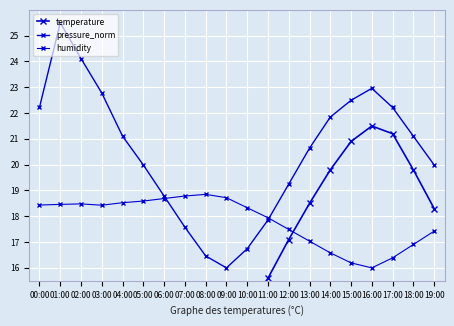

What is the lowest value of the pressure_norm series?

16.0